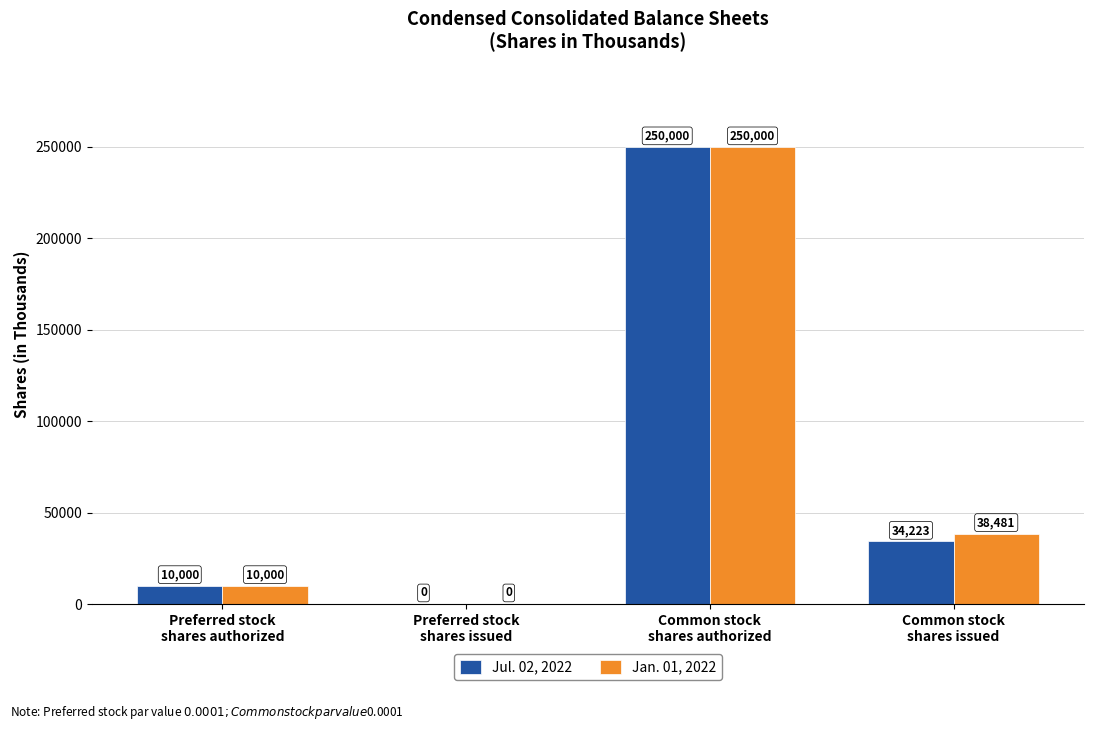

What is the sum of all Jan. 01, 2022 values?

298481